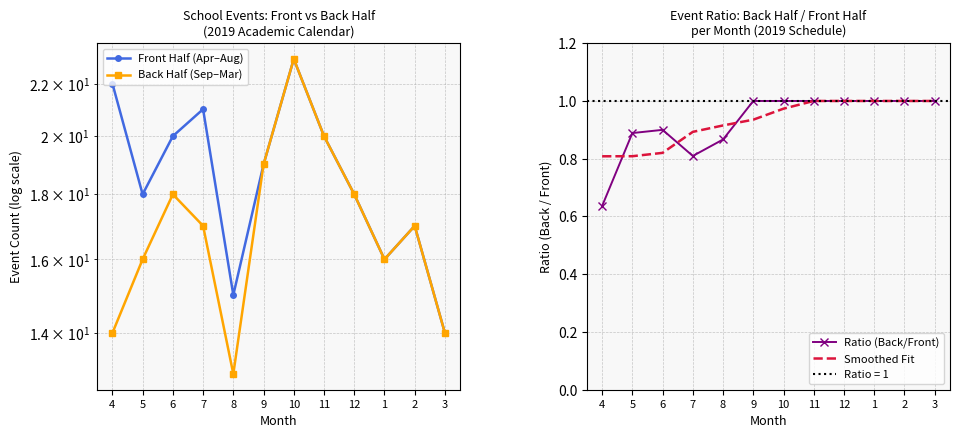

What is the sum of the Front Half (Apr–Aug) values at 4 and 10?

45.0